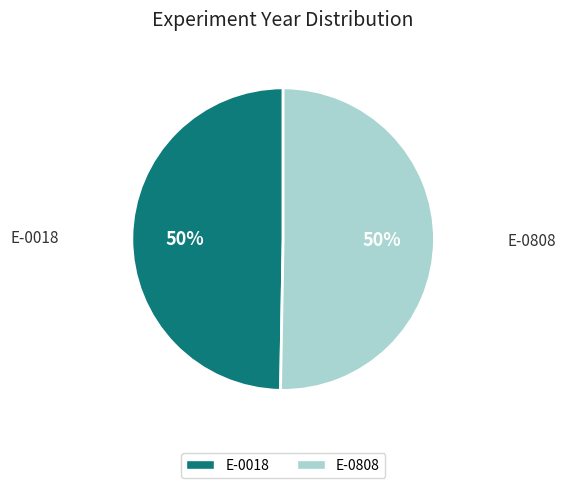

Do E-0018 and E-0808 together represent more than half of the pie?

Yes